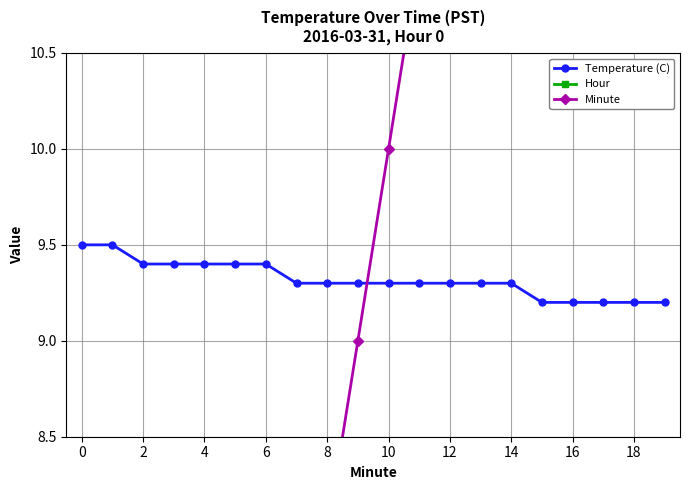

Does the chart have visible grid lines?

Yes